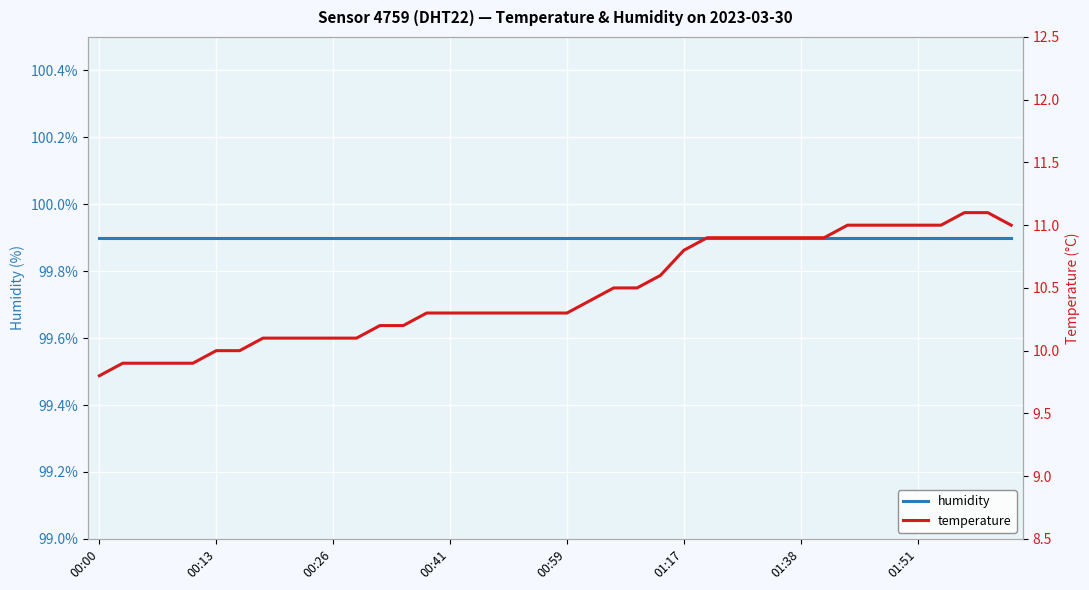

How many values in the temperature series exceed 10?

33